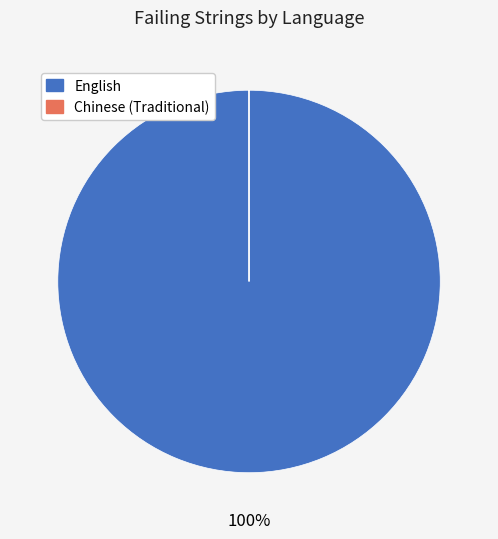

Does English account for over 50% of the chart?

Yes